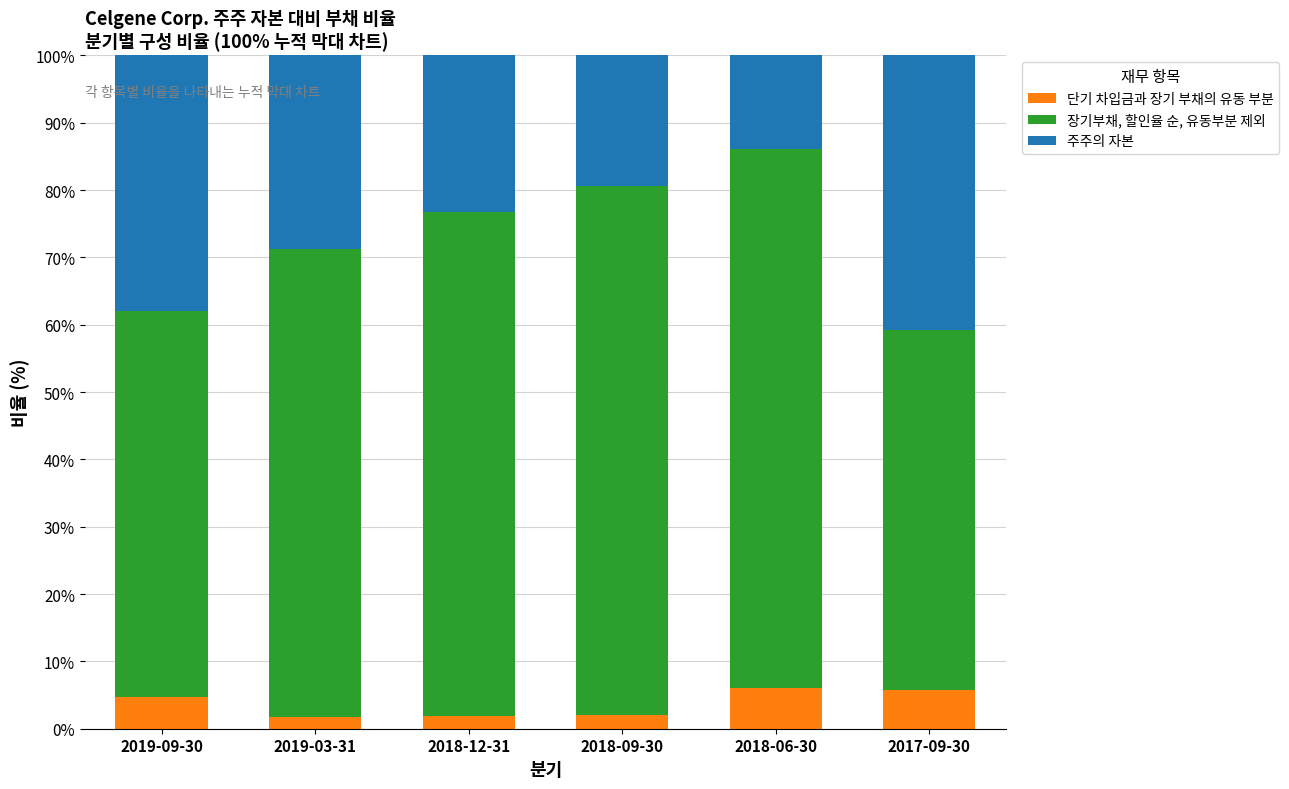

What is the maximum value for 단기 차입금과 장기 부채의 유동 부분?

6.1